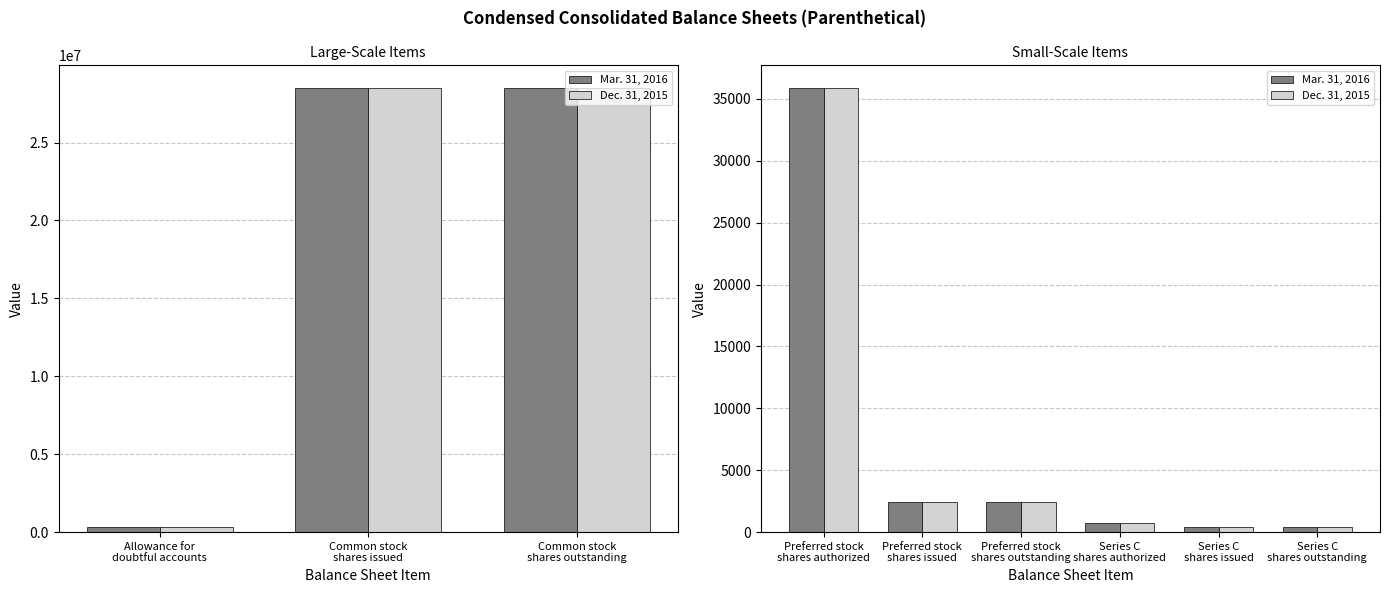

Are the bars grouped side by side (vs. stacked)?

Yes